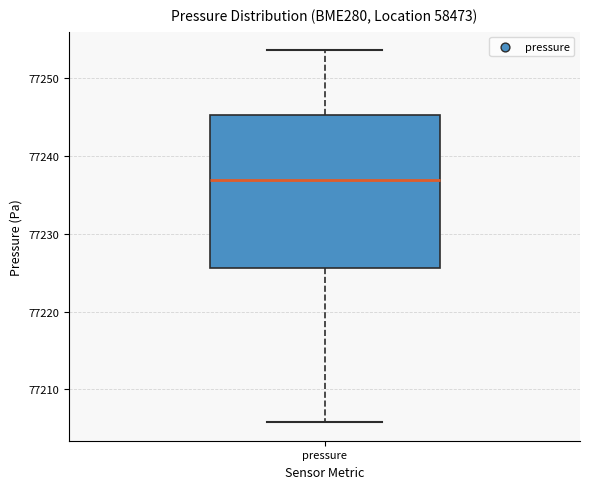

Transcribe this box plot: give where the median line is, the range the box spans, and where the two whiskers end, as read against the y-axis. The values are not printed on the chart, so give them approximately, as read against the axis.

median 77237, box 77226 to 77245, whiskers 77206 to 77254